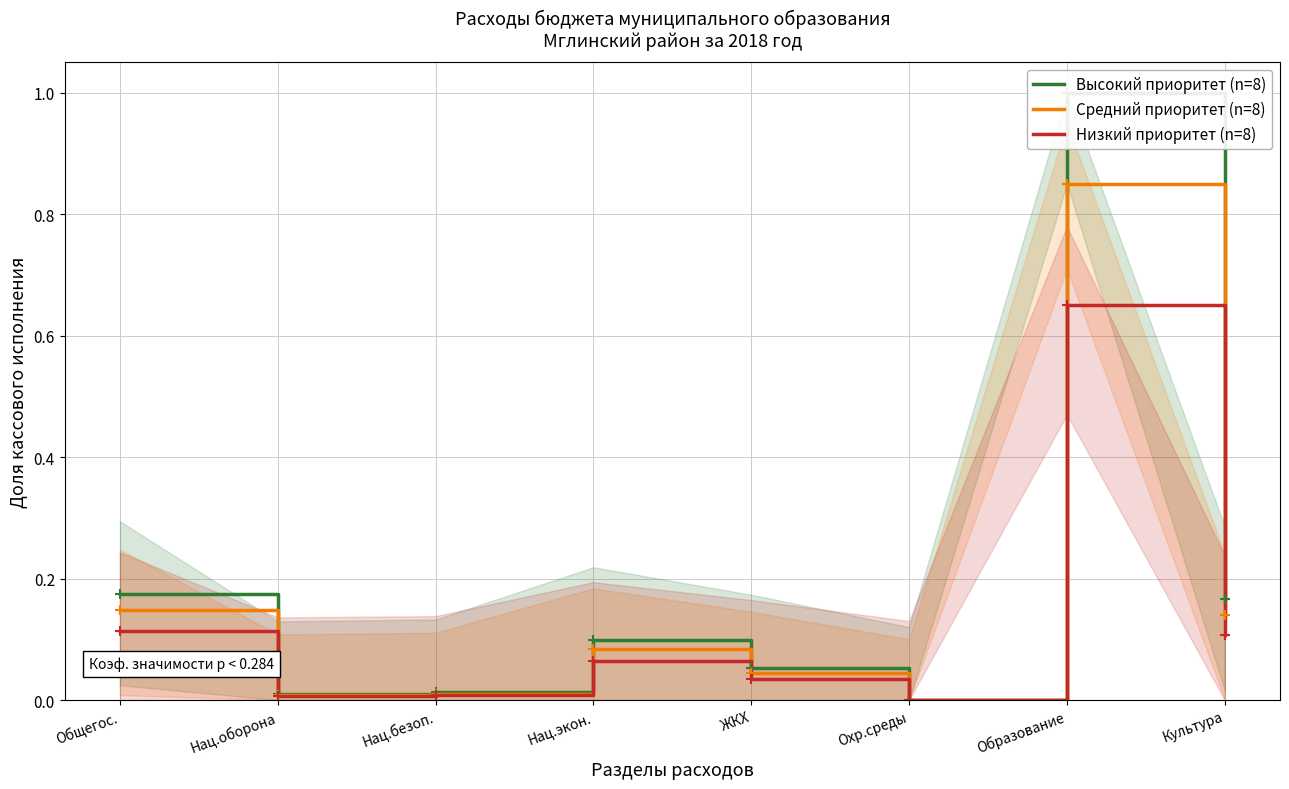

Reading left to right, list all the values displayed in this chart.

Высокий приоритет (n=8): 0.2	0.0	0.0	0.1	0.1	0.0	1.0	0.2
Средний приоритет (n=8): 0.1	0.0	0.0	0.1	0.0	0.0	0.8	0.1
Низкий приоритет (n=8): 0.1	0.0	0.0	0.1	0.0	0.0	0.7	0.1